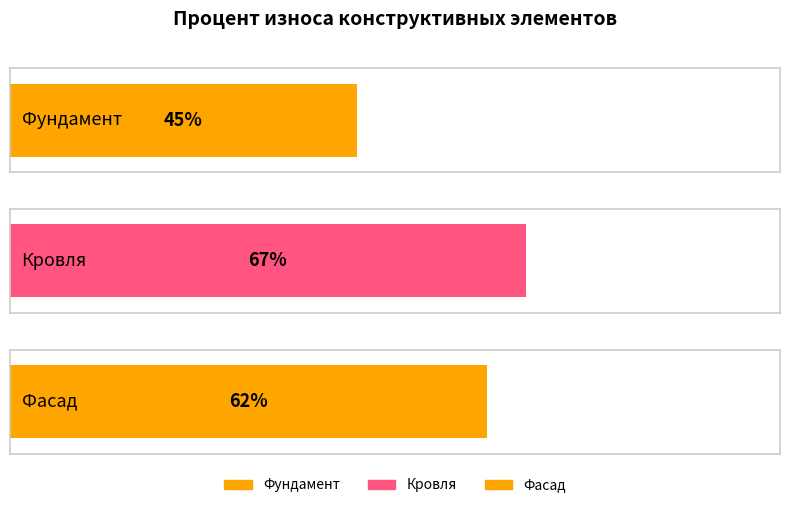

Count the values in the range 45 to 67.

3